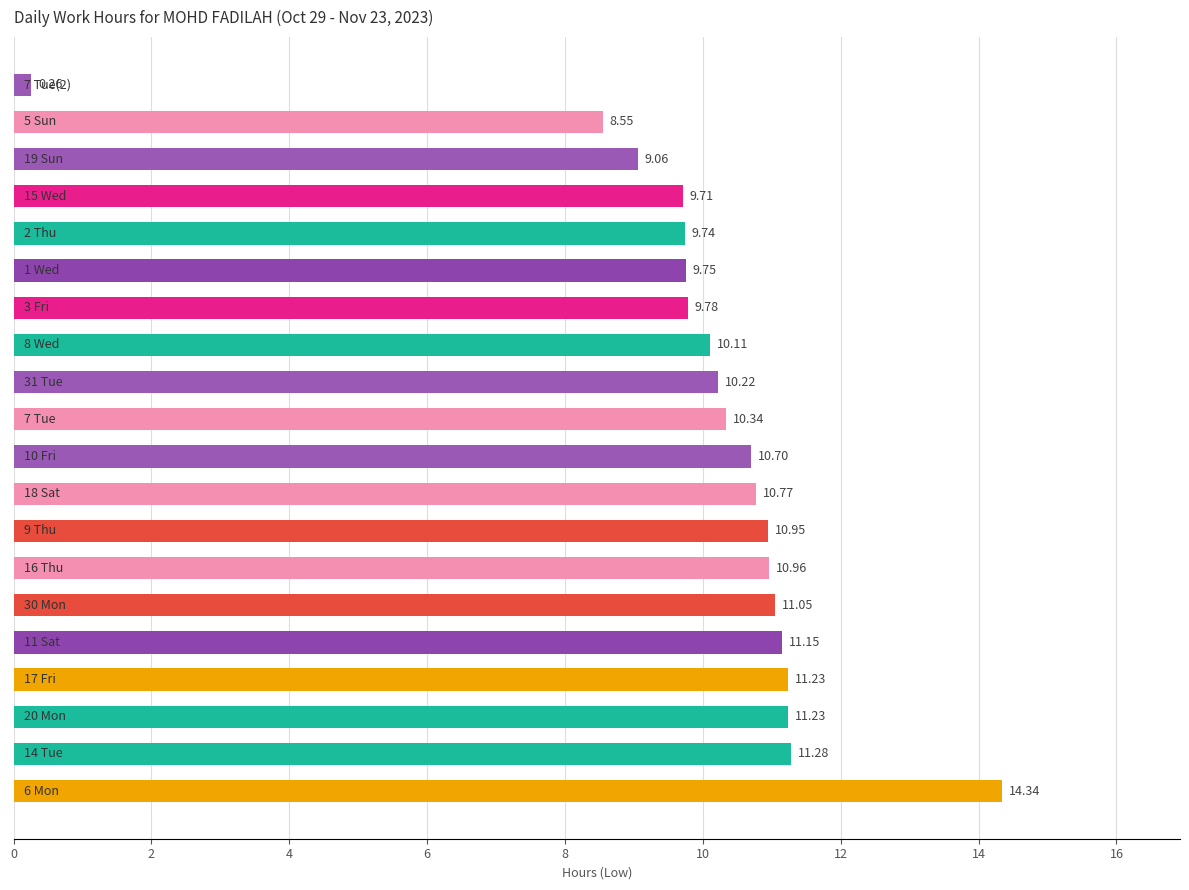

What is the average value?

10.1